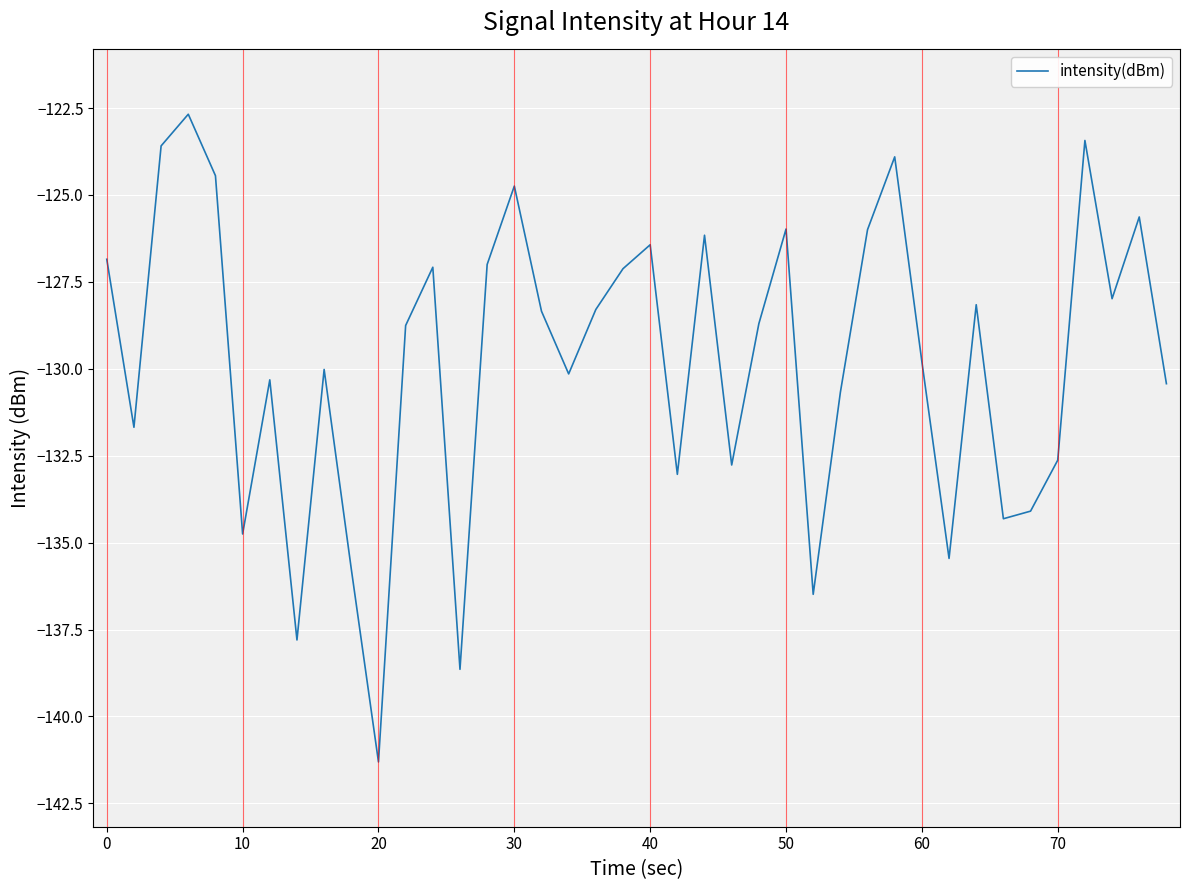

What is the smallest value displayed?

-141.3